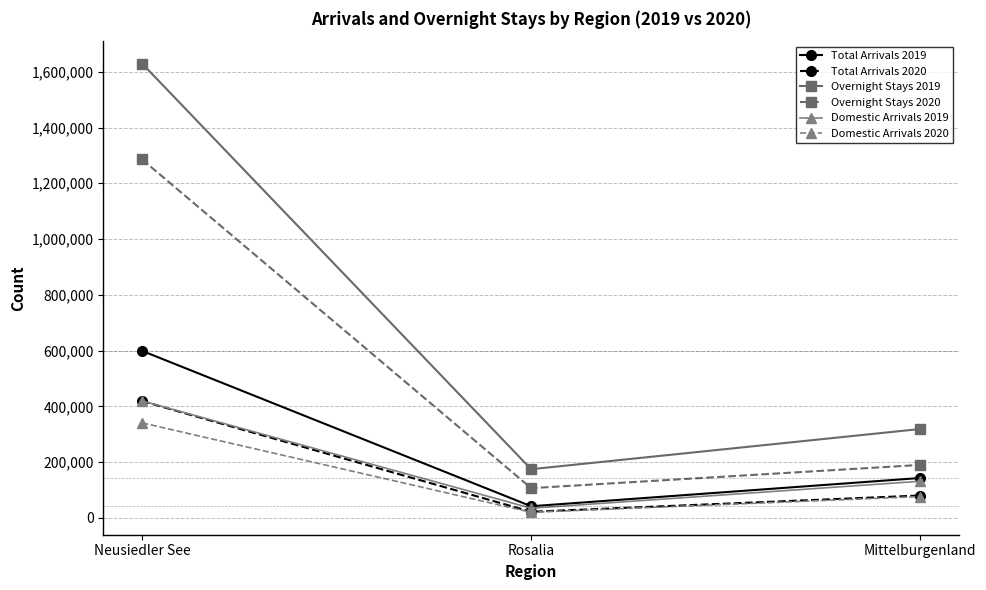

What is the difference between the highest and lowest values at Mittelburgenland?

242296